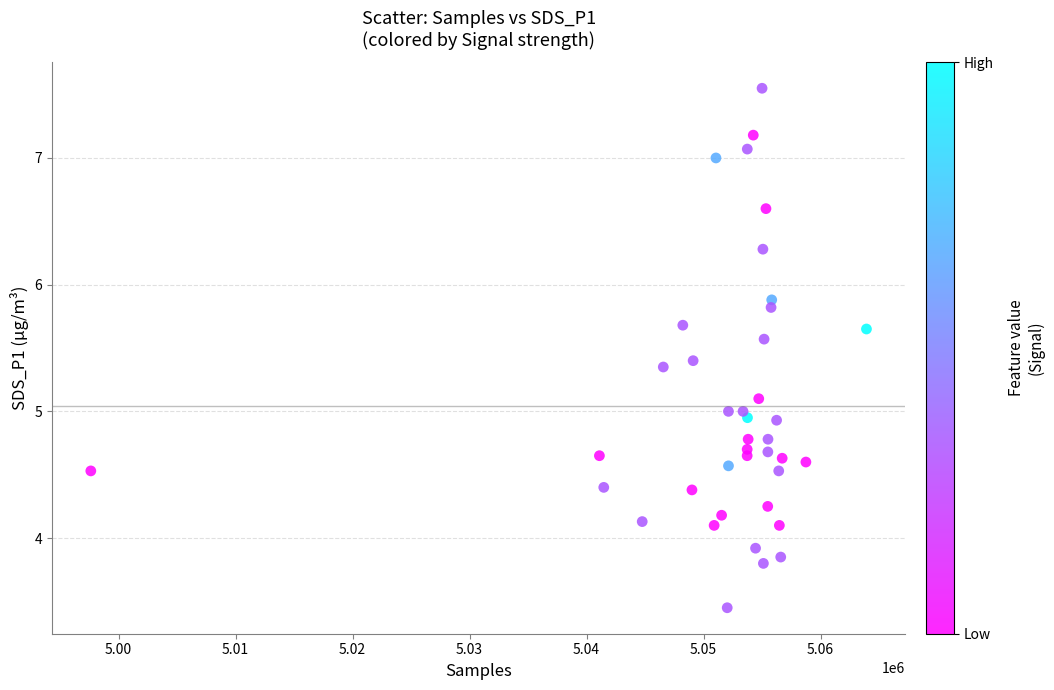

What is the range of Y values (max minus min)?

4.1